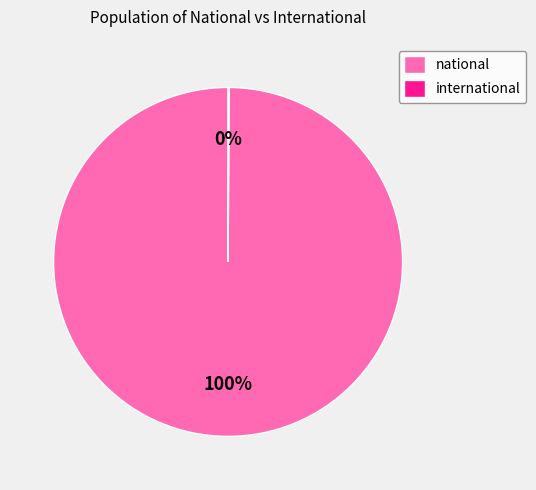

To the nearest percent, what is the difference between the largest and smallest slice percentages?

100%